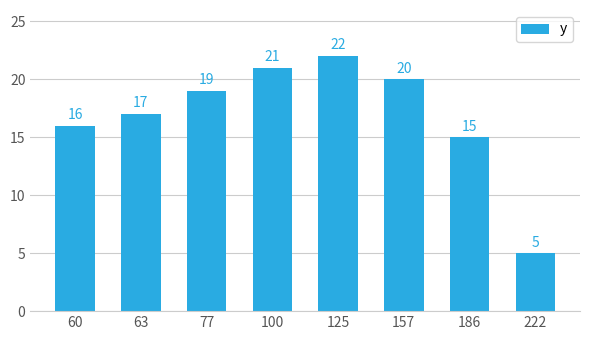

Reading left to right, extract all data points from this chart.

16	17	19	21	22	20	15	5